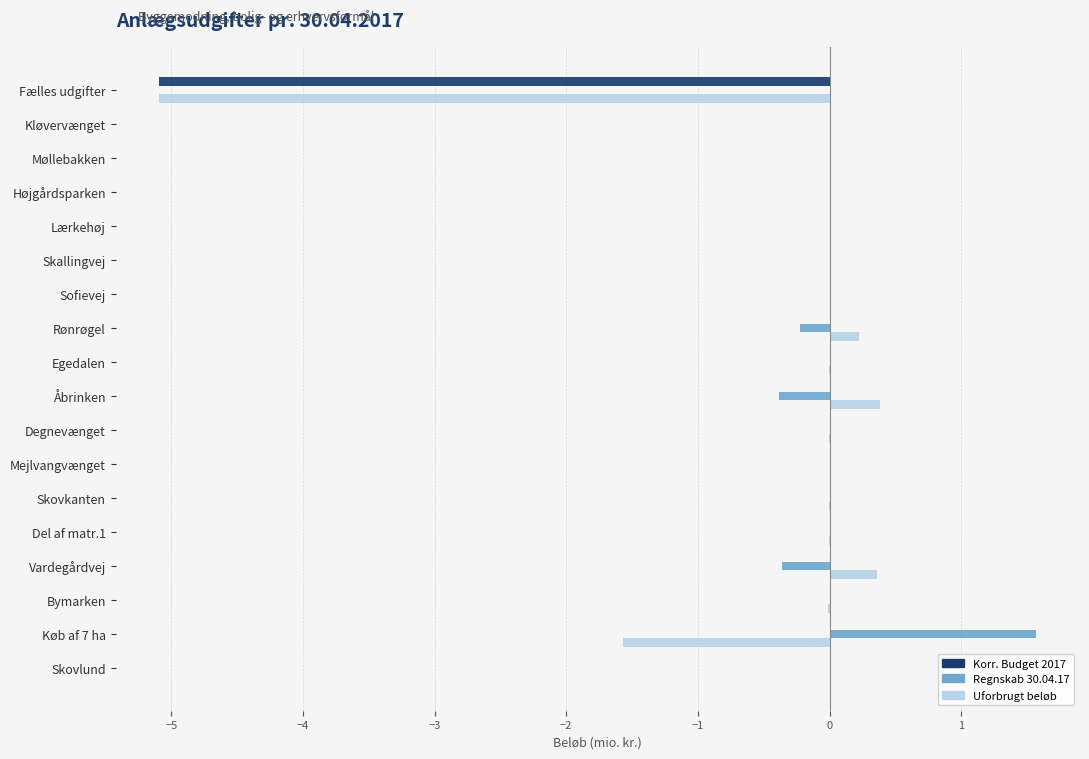

Where is Uforbrugt beløb nearest to the value -2?

Køb af 7 ha